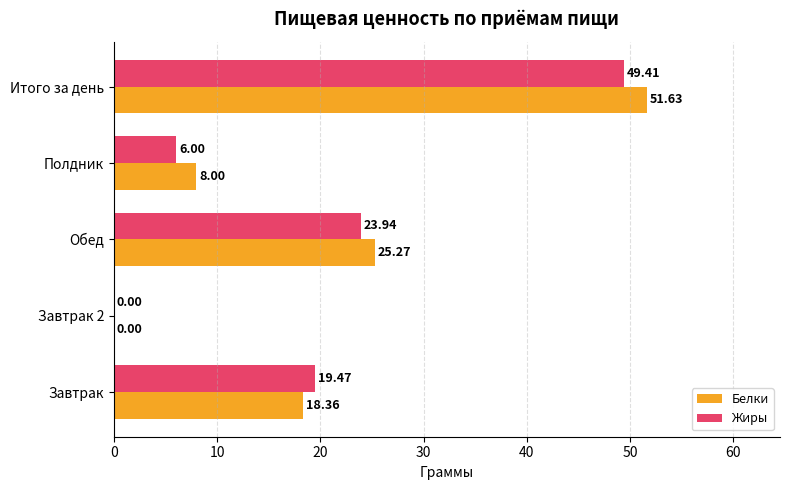

What is the total value across all series at Итого за день?

101.0